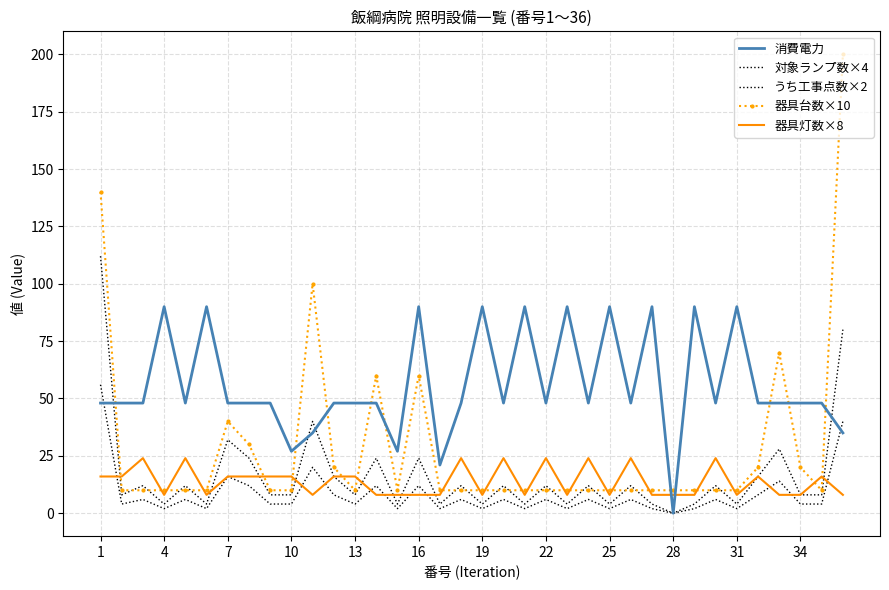

At which category is the sum across all series the highest?

1